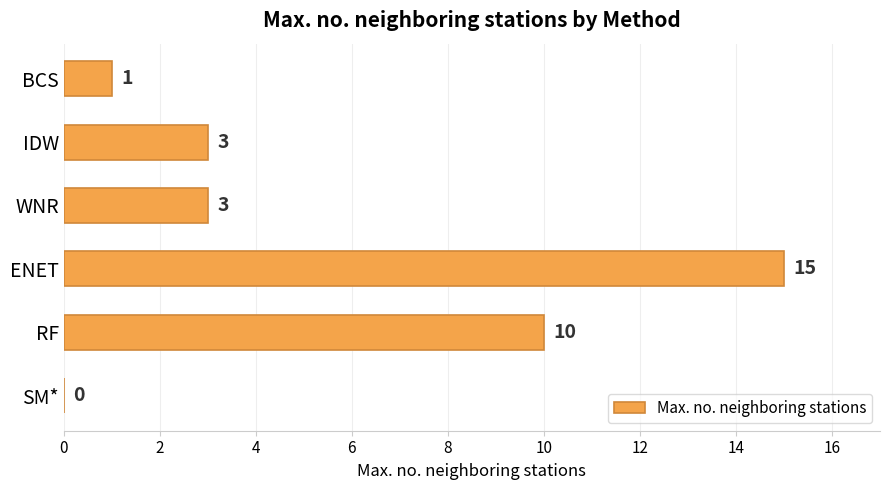

Which label corresponds to the largest value in the chart?

ENET